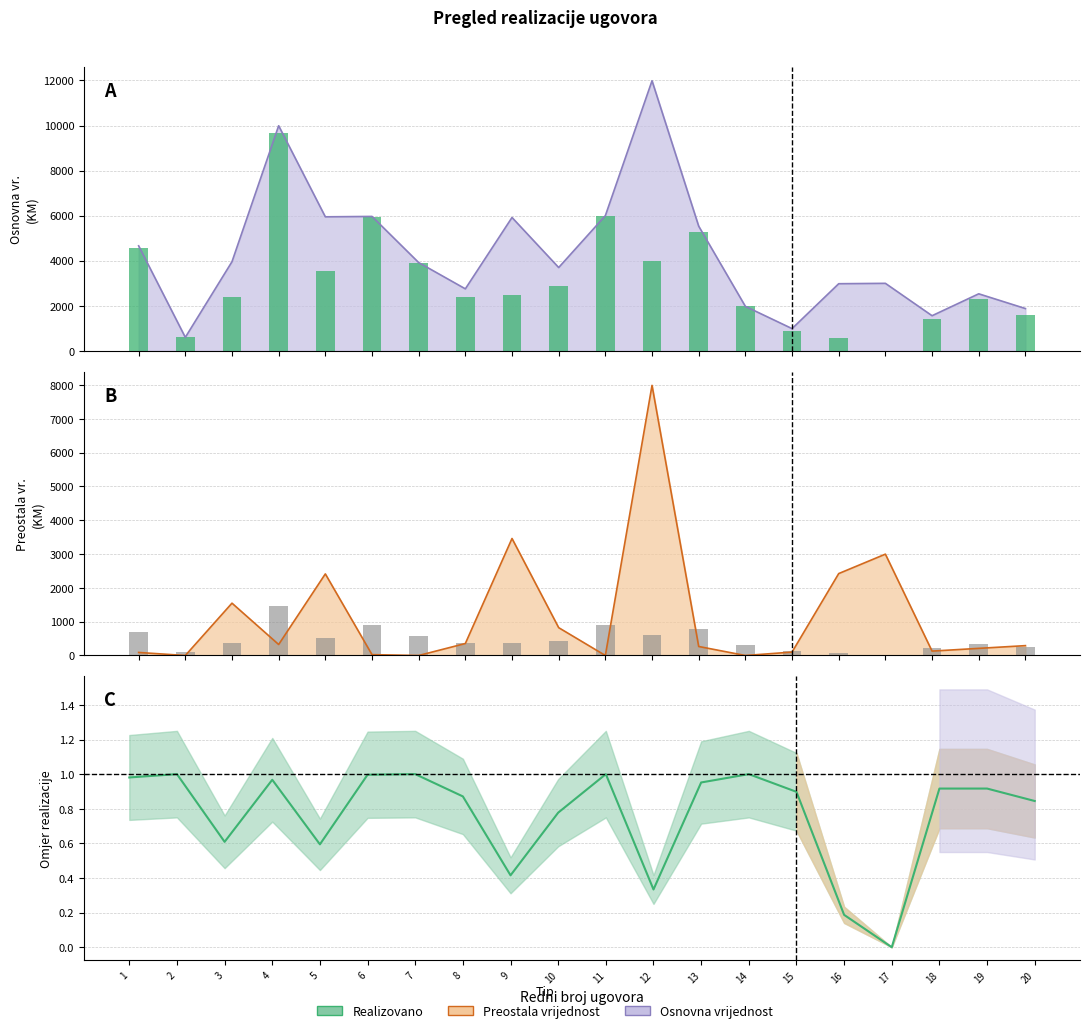

Where does the Realizovano series first go above 2459?

1